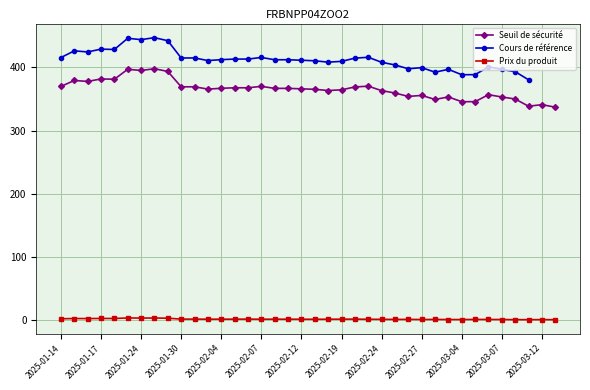

Count the number of data series in this chart.

3